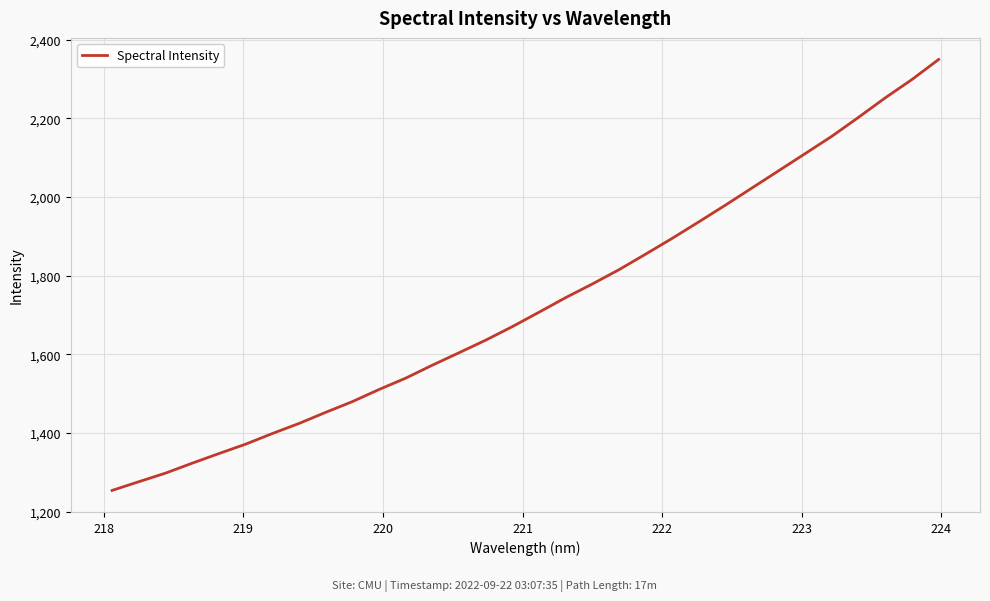

How many values exceed 1706?

16